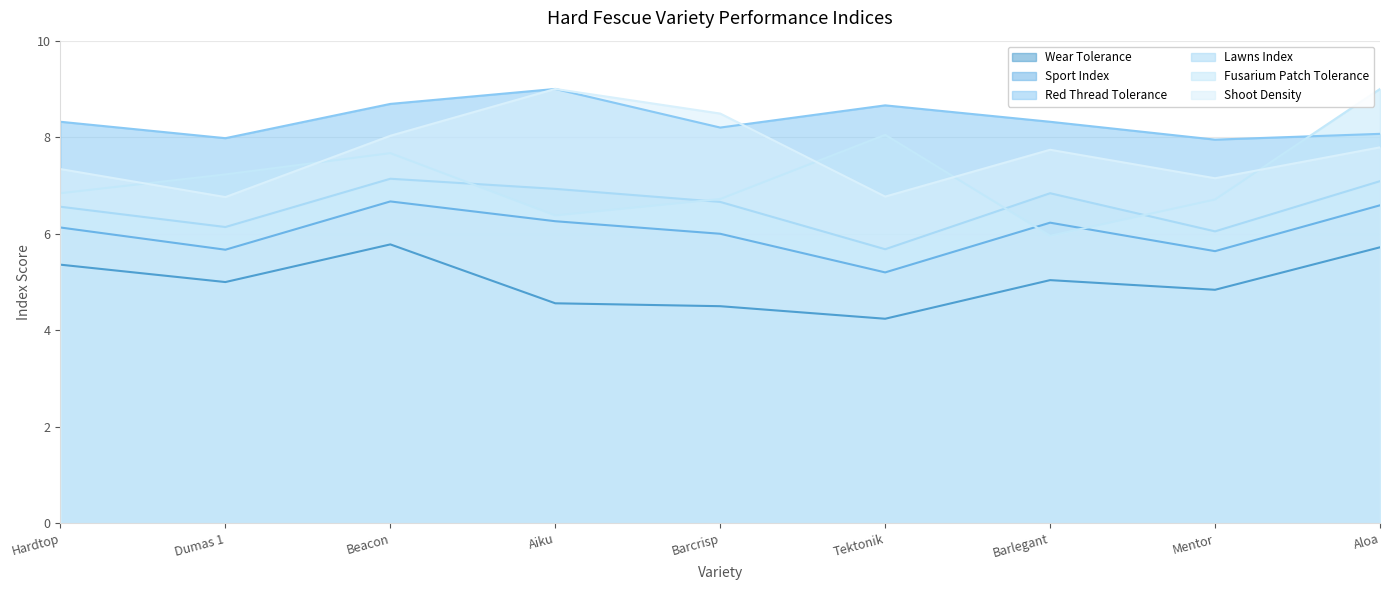

Is it true that Wear Tolerance equals 5.0 at Dumas 1?

True